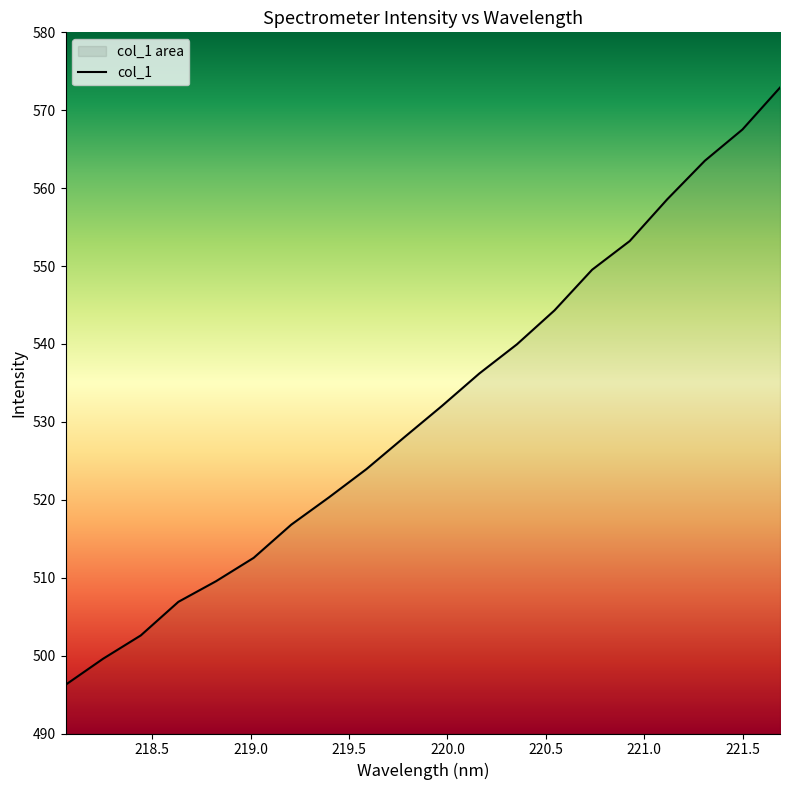

Is it true that the value at 219.9712 is 727.2?

False